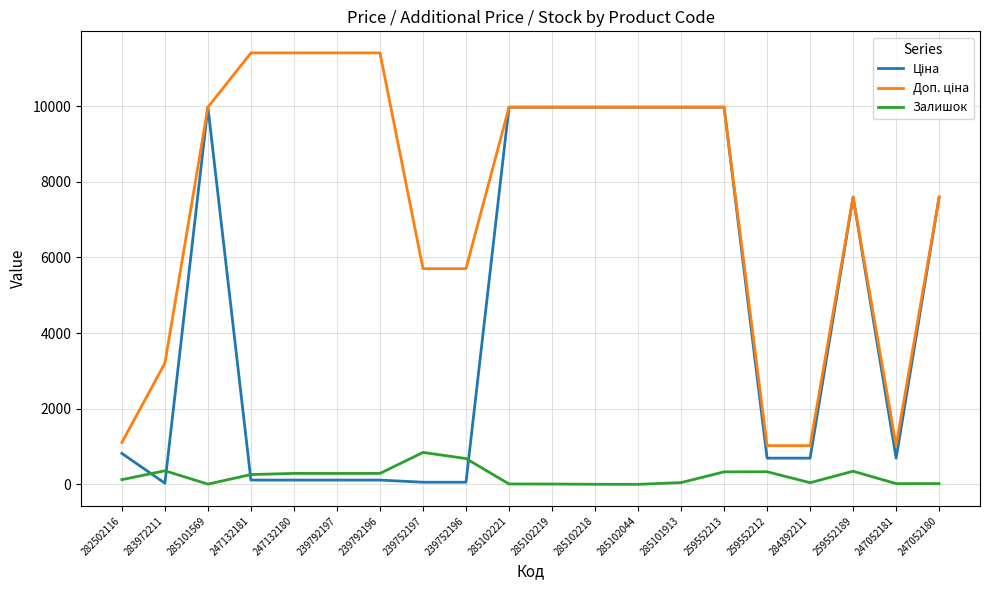

True or false: Залишок has a value of 360.0 at 283972211.

True